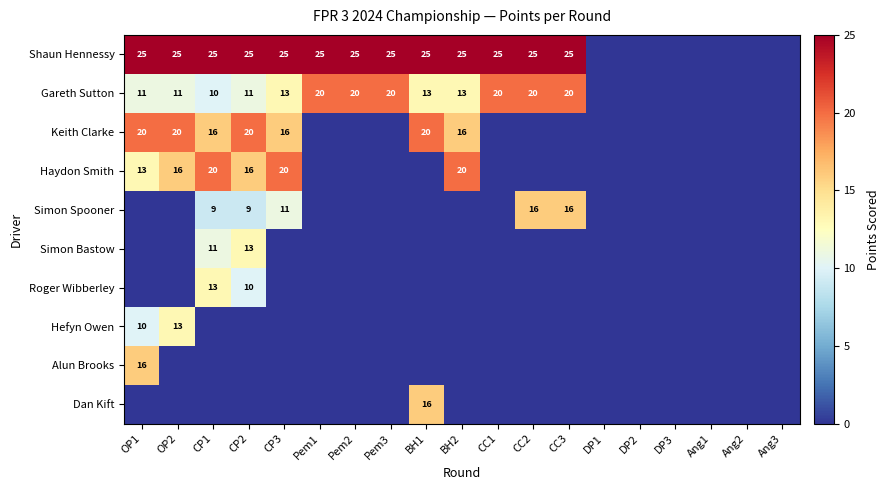

The value of Simon Bastow at CP1 is 11. True or false?

True